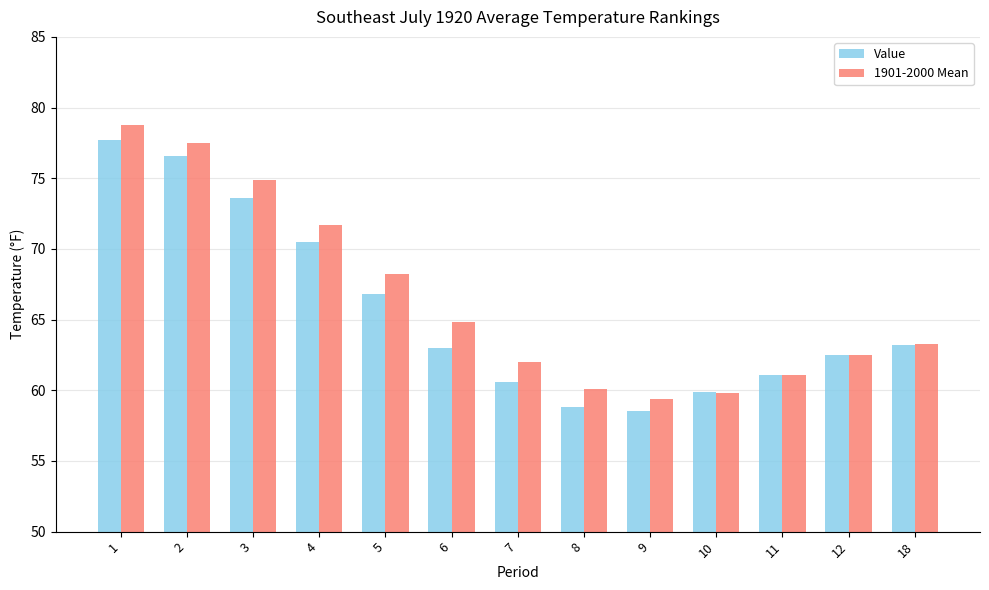

At which category is the sum across all series the highest?

1